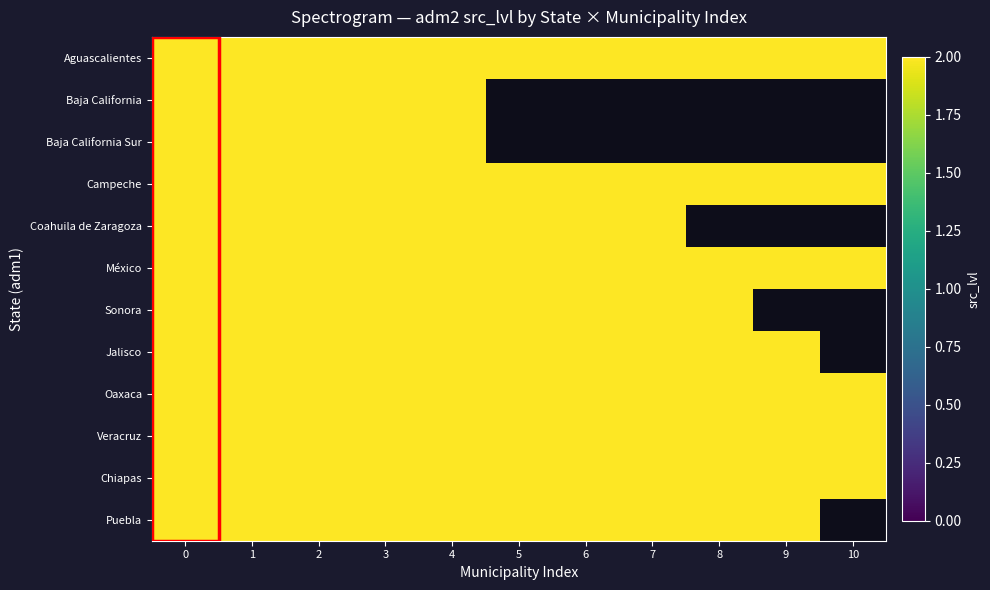

What is the greatest value displayed?

2